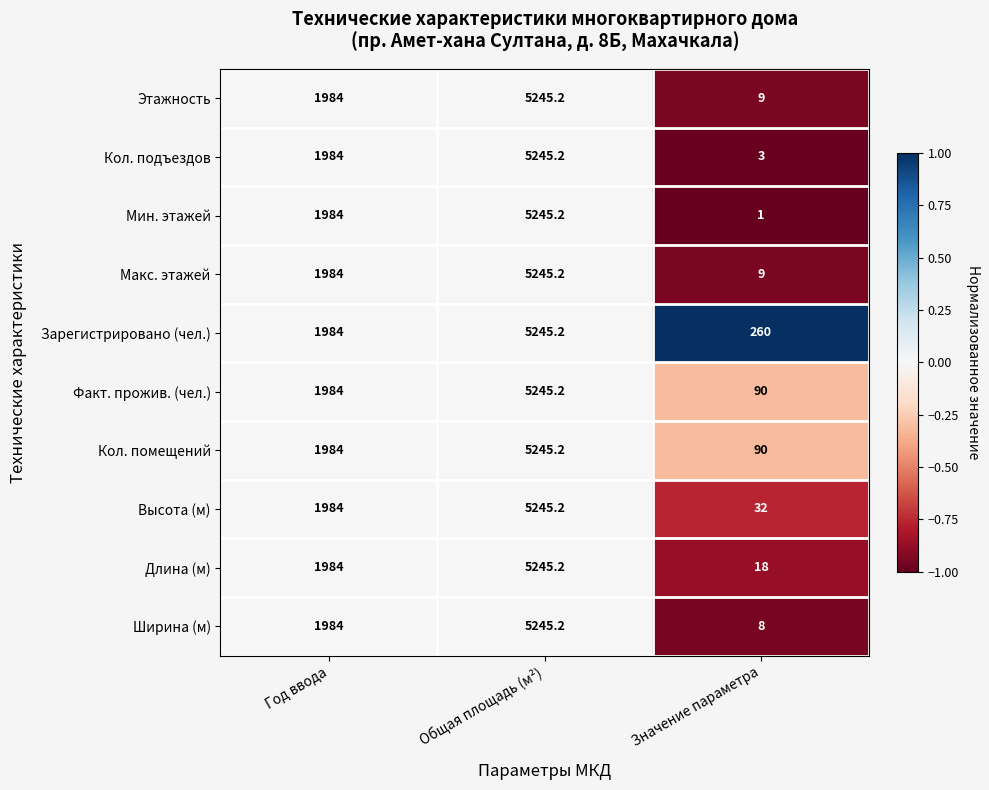

Which series has the largest total across all categories?

Зарегистрировано (чел.)